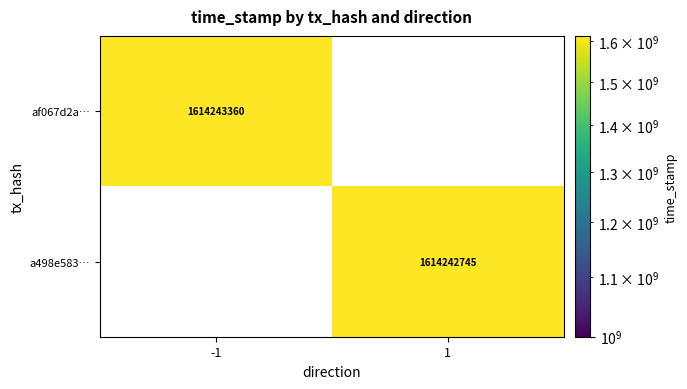

What is the total value across all series at time_stamp?

3228486105